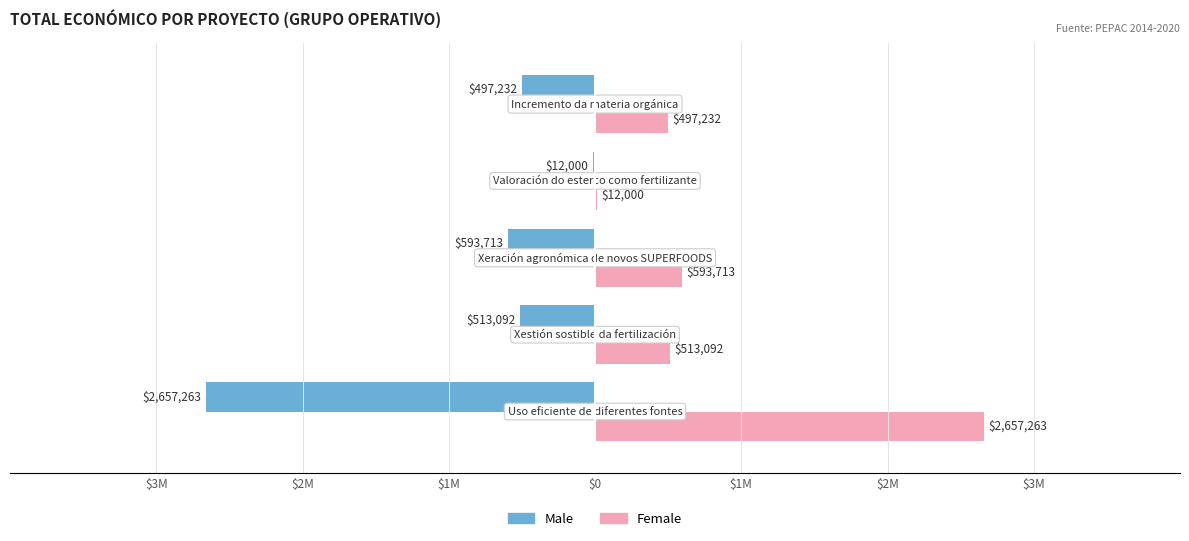

What are all the series names shown in the legend?

Male, Female